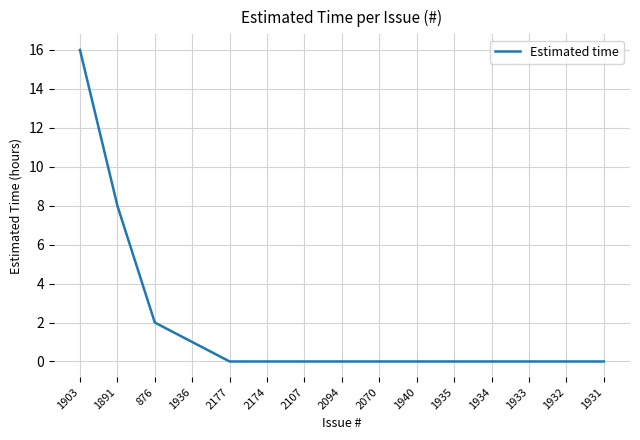

How many distinct data groups are displayed?

1